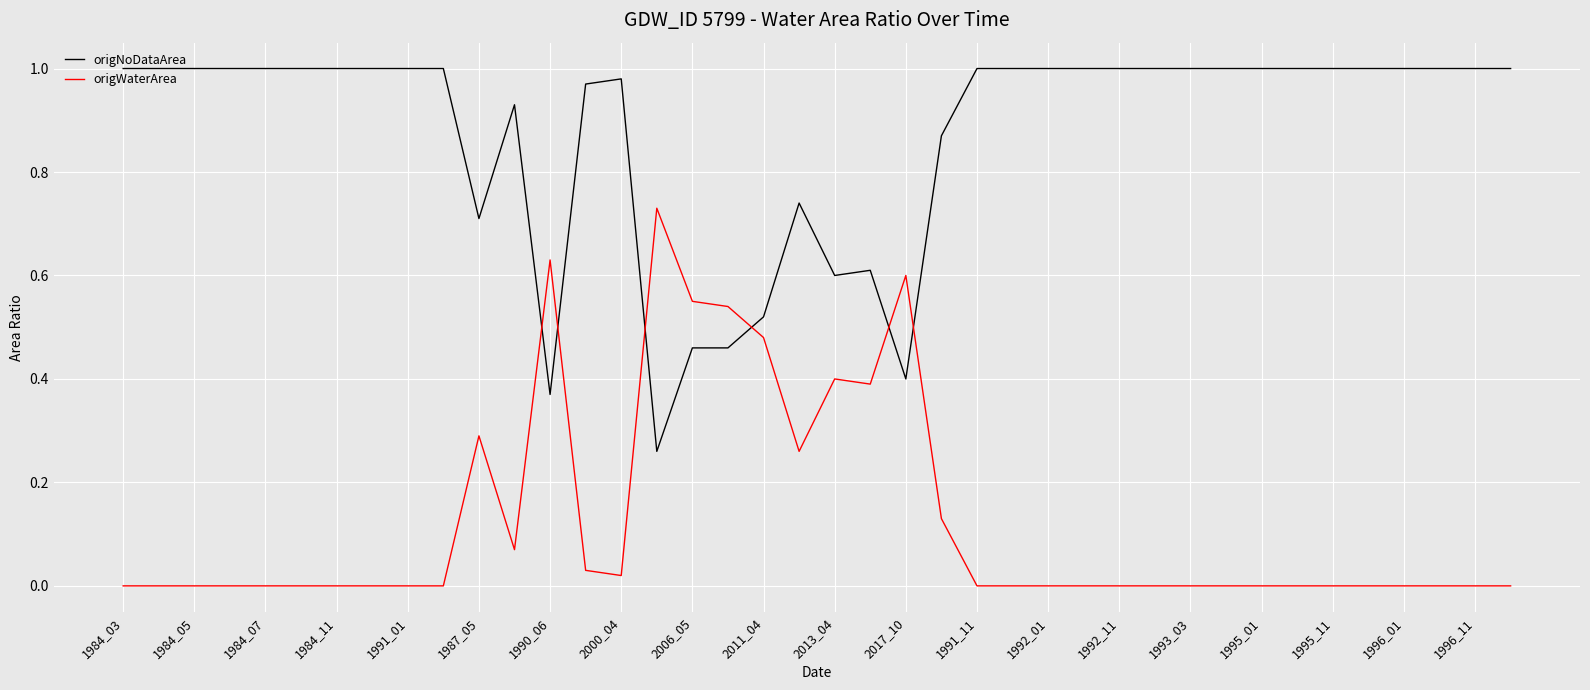

Which series has the largest total across all categories?

origNoDataArea